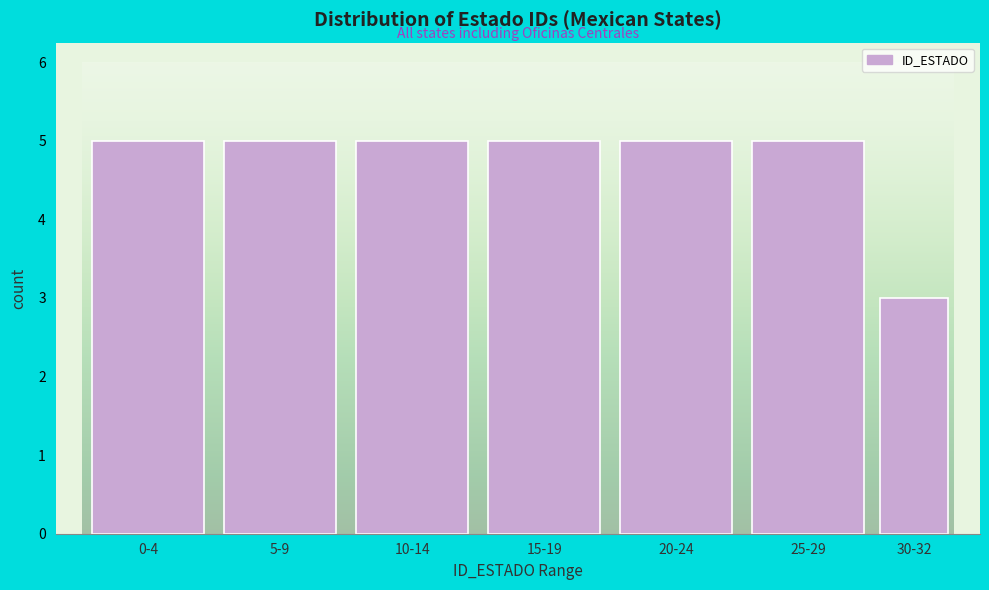

Reading right to left, list all the values displayed in this chart.

30-32=3	25-29=5	20-24=5	15-19=5	10-14=5	5-9=5	0-4=5